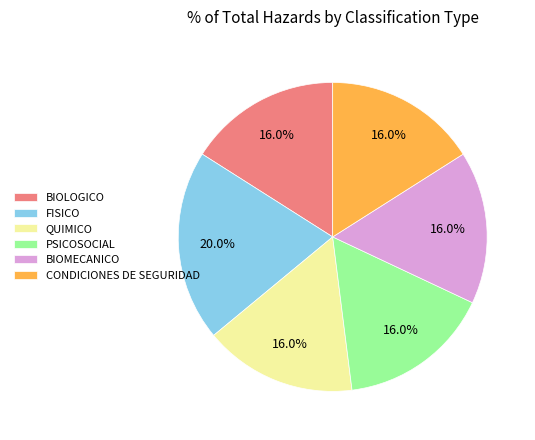

Is there any slice that represents more than half of the pie?

No